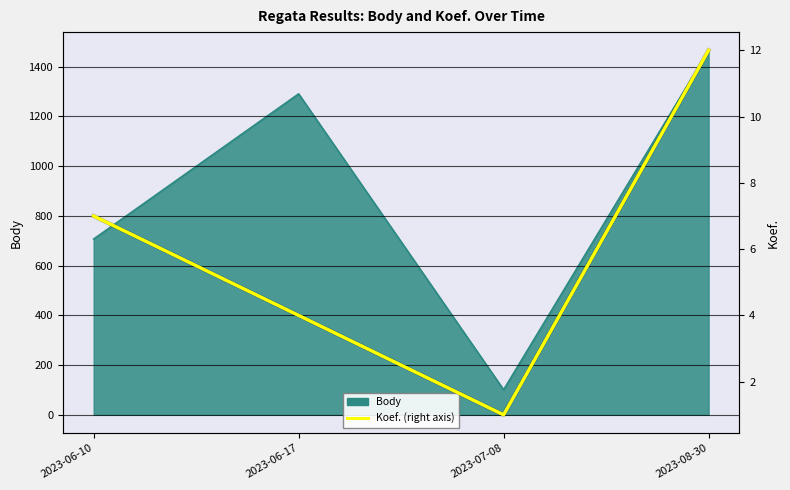

Does the chart have visible grid lines?

Yes